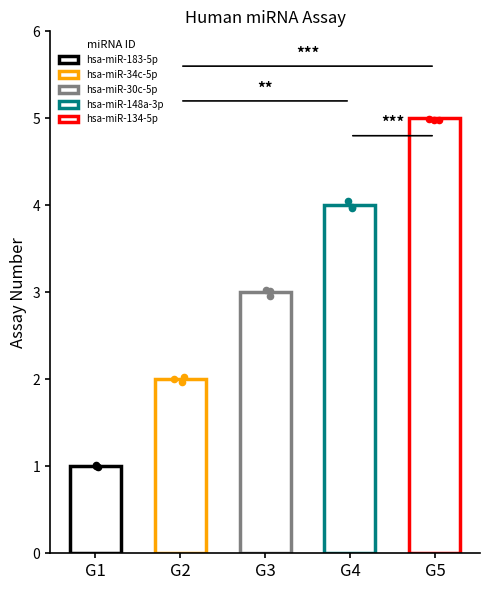

What is the change in value from hsa-miR-183-5p to hsa-miR-30c-5p?

+2